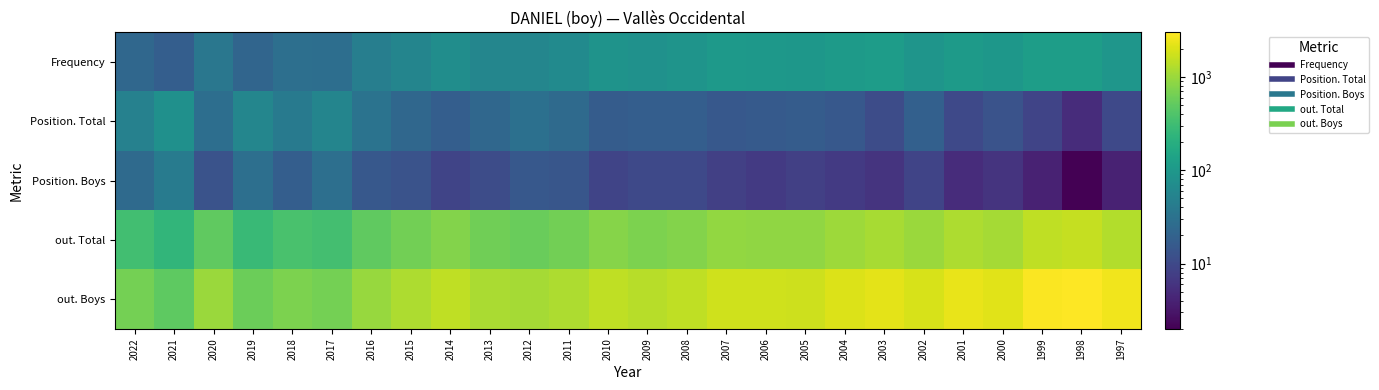

Between 2017 and 2021, which is larger?

2017